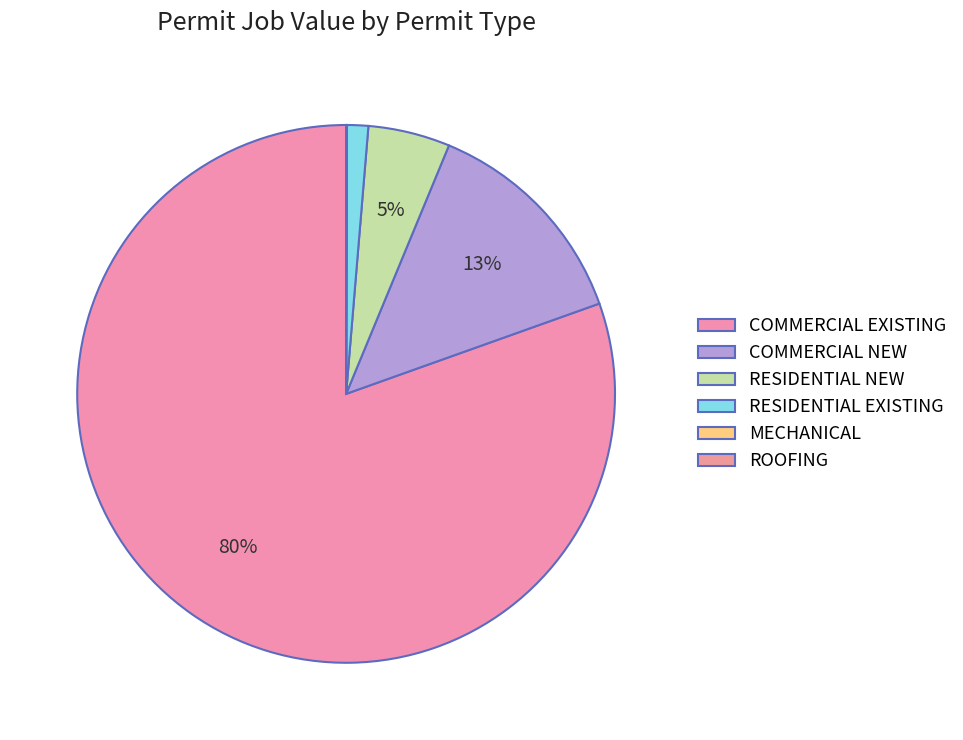

Is it true that RESIDENTIAL EXISTING is 16% of the pie?

False